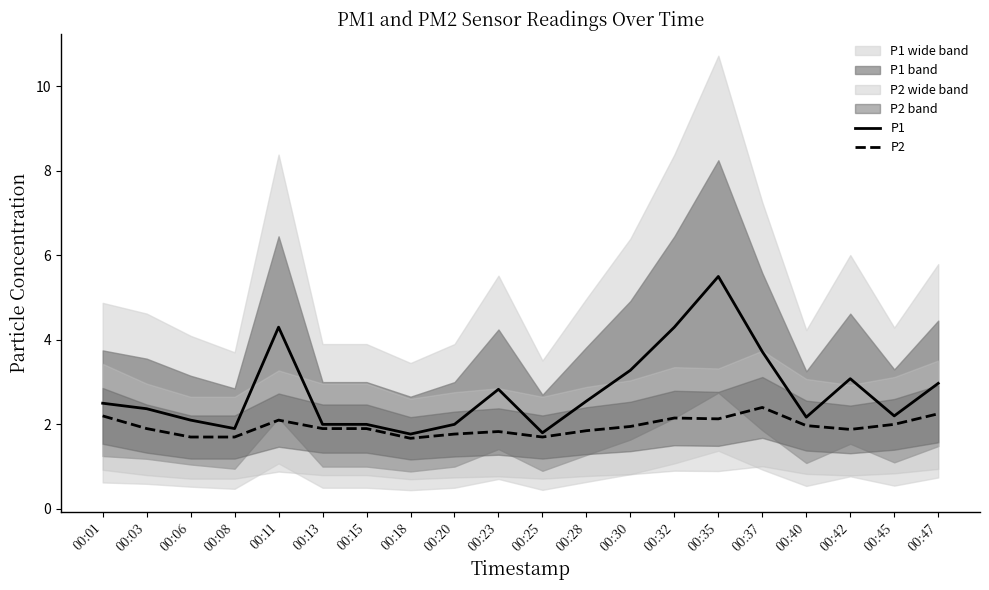

Which series has the largest total across all categories?

P1